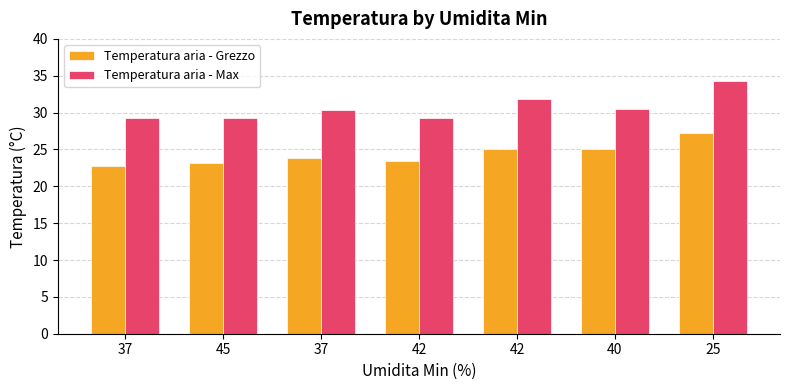

At how many categories does at least one series exceed 34?

1